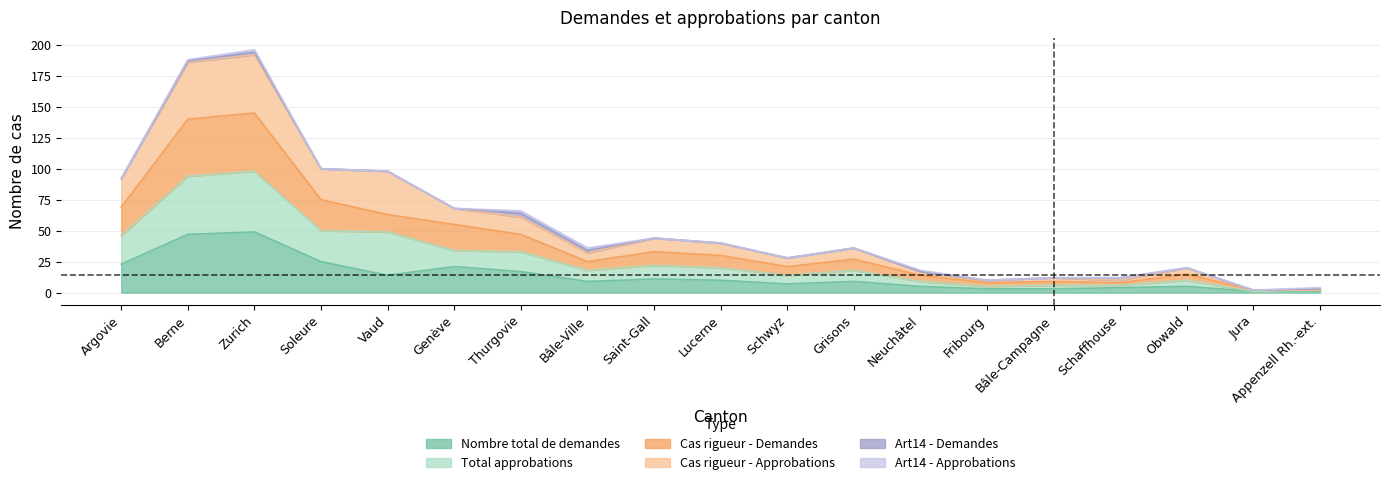

True or false: Total approbations and Nombre total de demandes cross at least once.

False